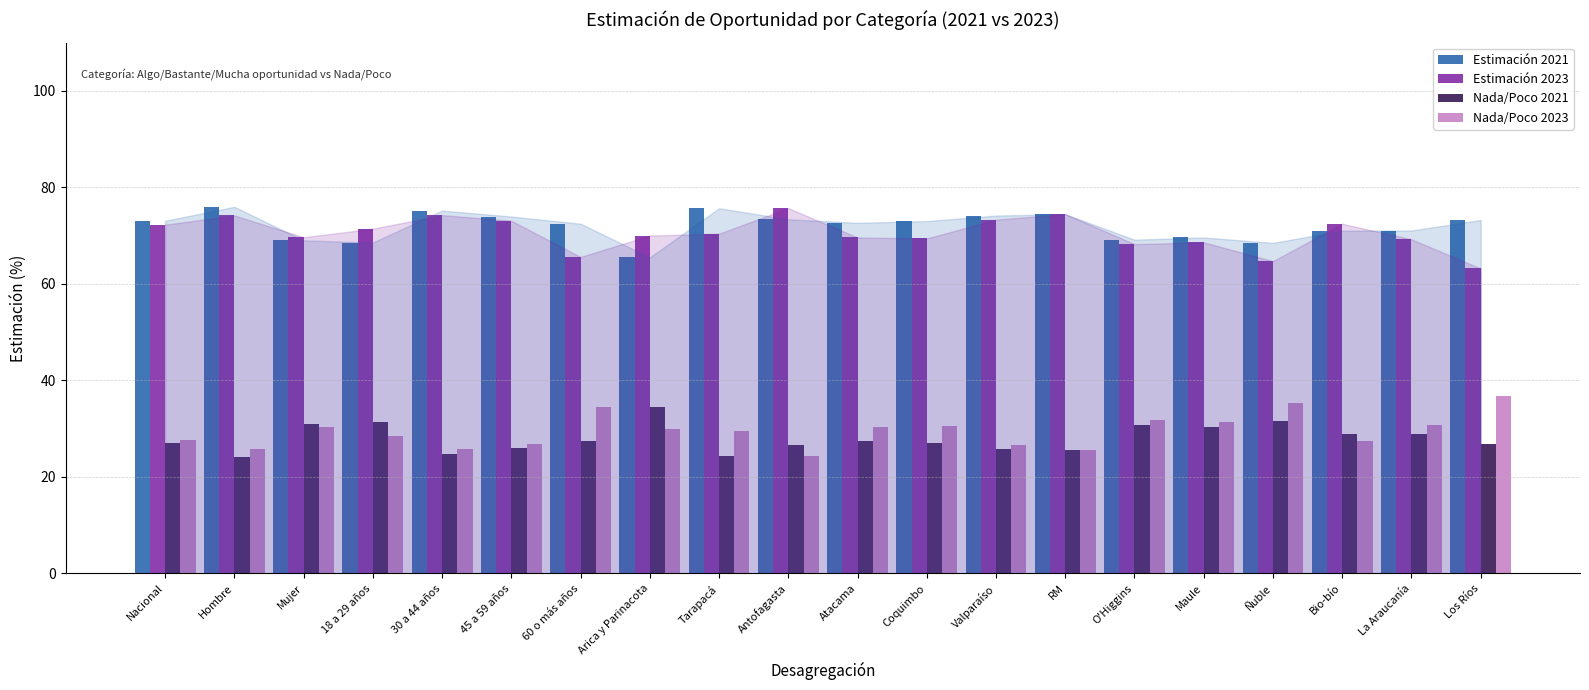

What is the minimum value for Nada/Poco 2021?

24.0